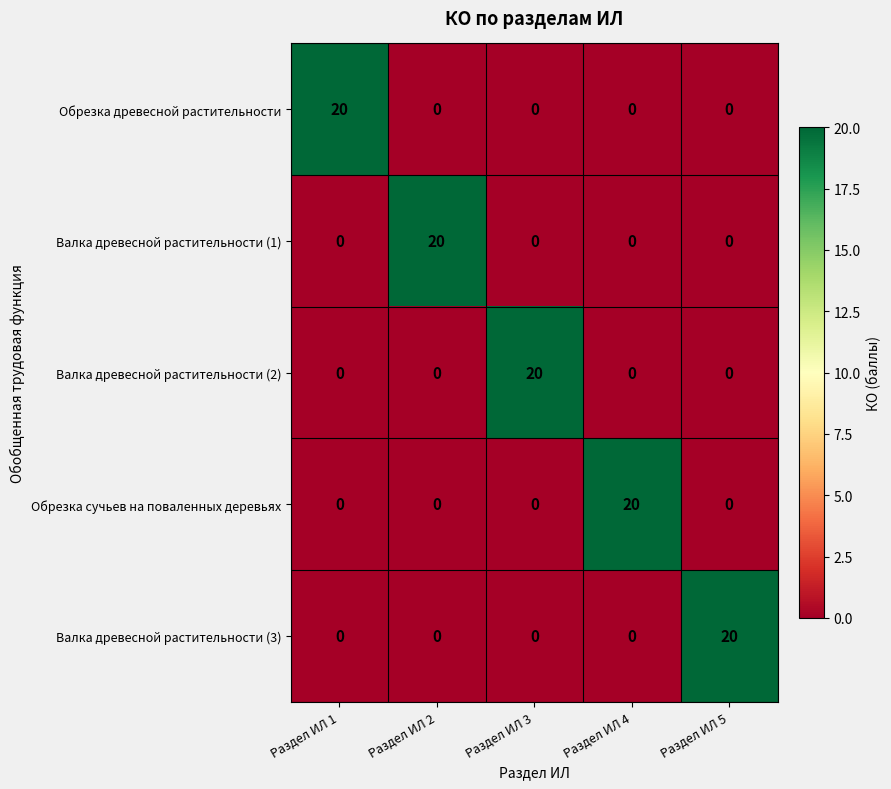

What is the spread (max minus min) of values at Раздел ИЛ 1?

20